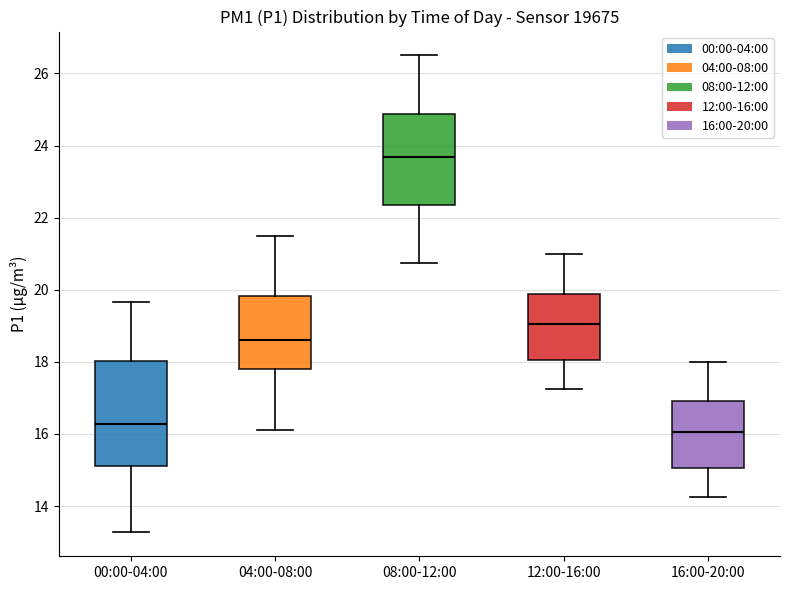

Which box has the lowest median line?

16:00-20:00